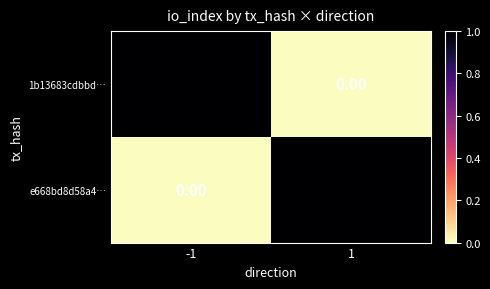

Is the value of 1b13683cdbbd… at 1 greater than the value of e668bd8d58a4… at 1?

No